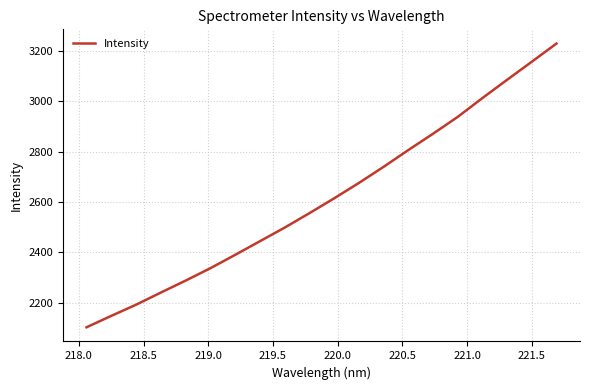

What is the greatest value displayed?

3229.6